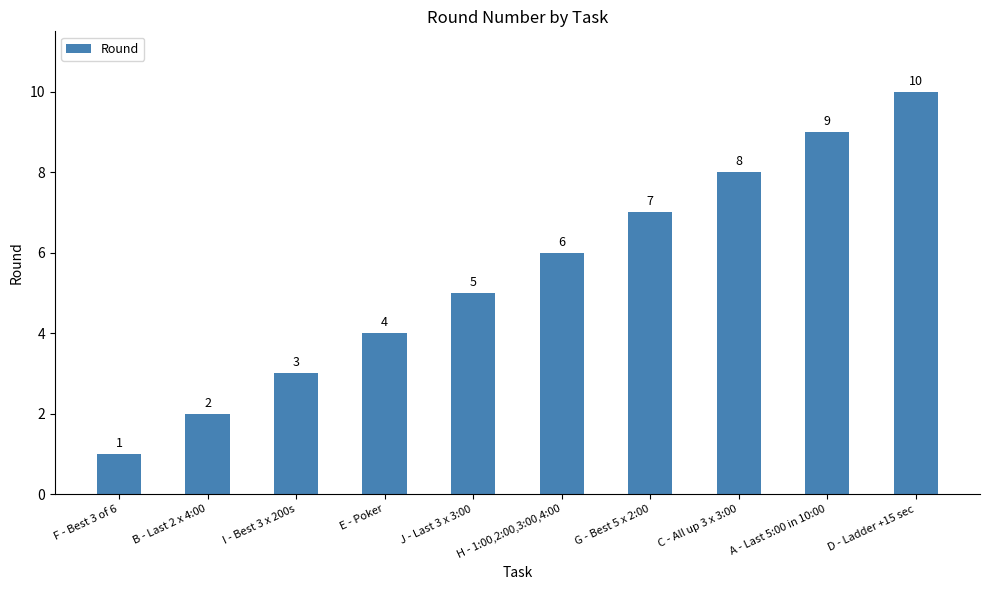

Which category has the lowest value across all series?

F - Best 3 of 6